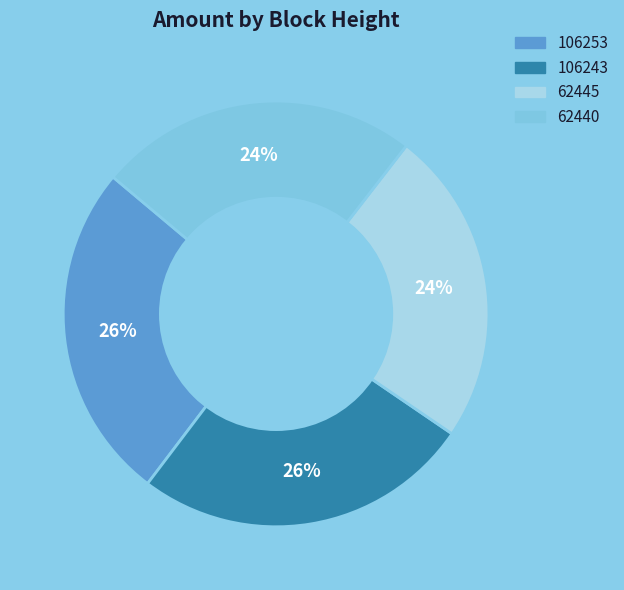

Does 106253 represent more than half of the total?

No